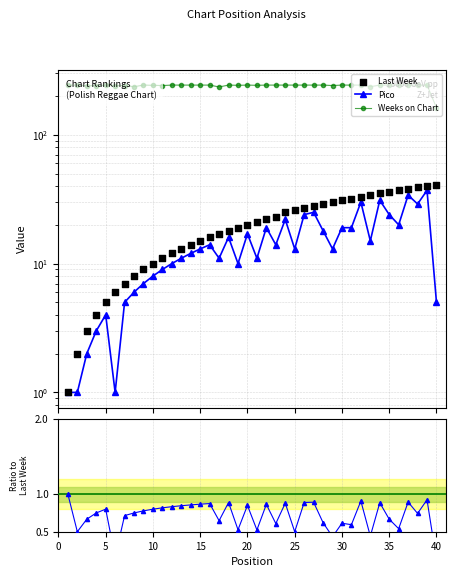

Is the value of Pico/Last Week at 19 greater than the value of Pico at 0?

No